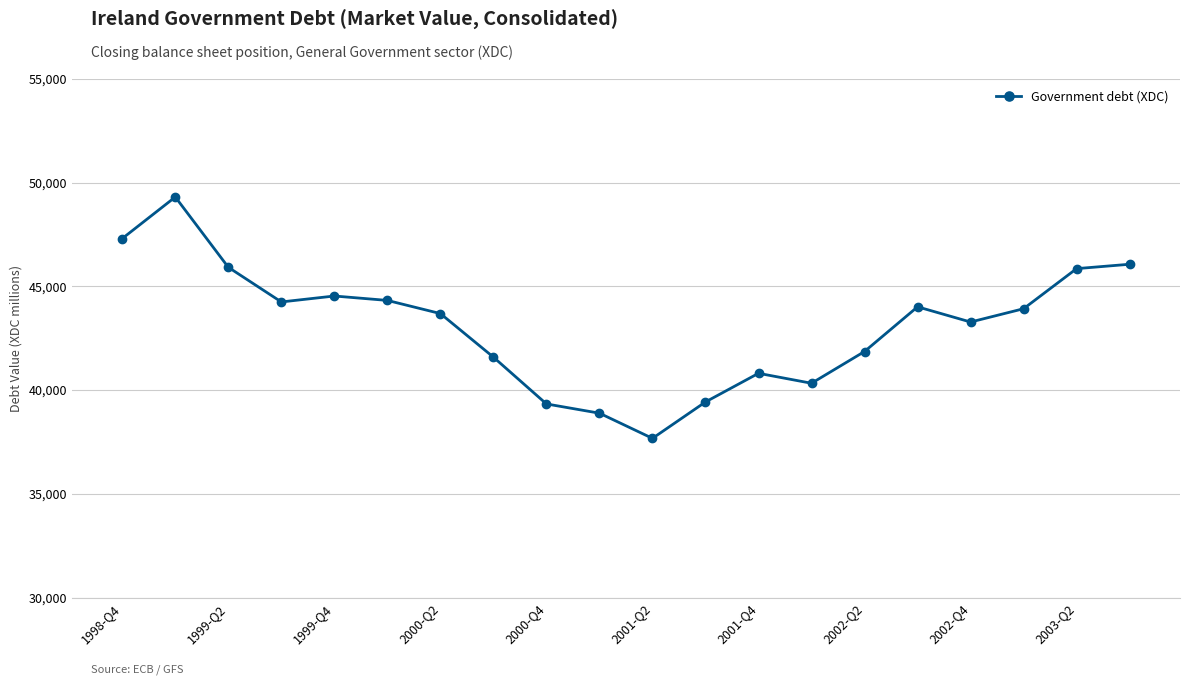

What is the value of the 14th point from the left?

40331.6